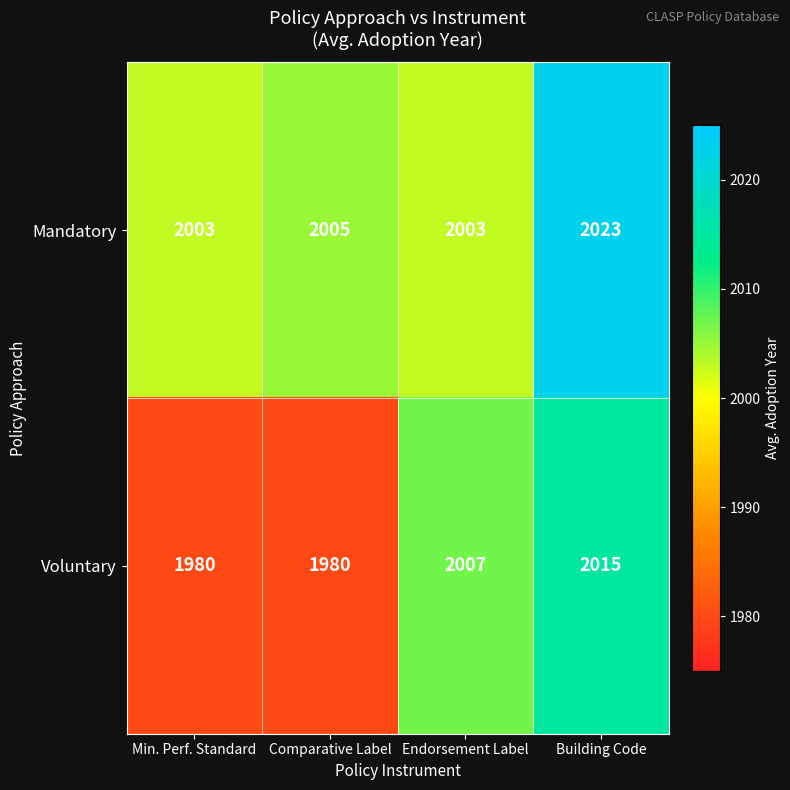

What is the smallest value displayed?

1980